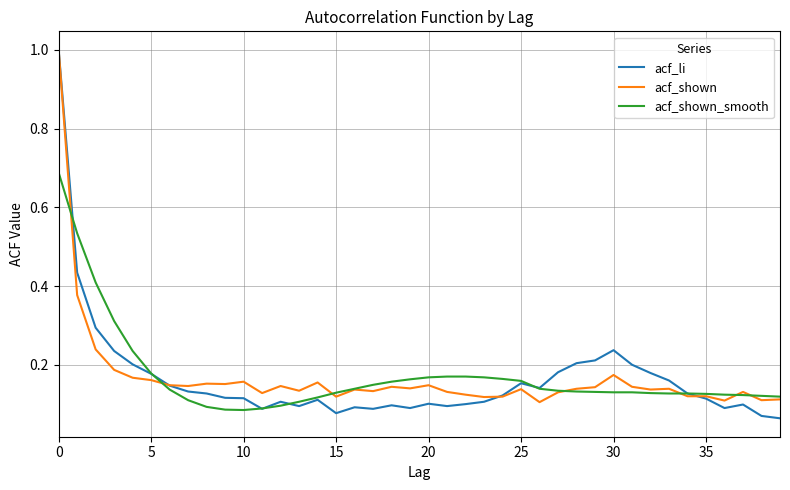

Count the number of data series in this chart.

3